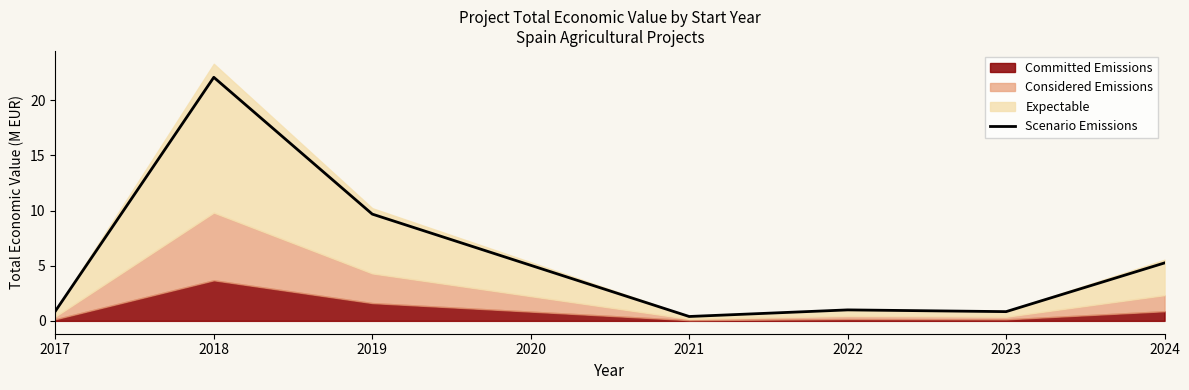

What is the difference between the maximum and minimum values?

21.7